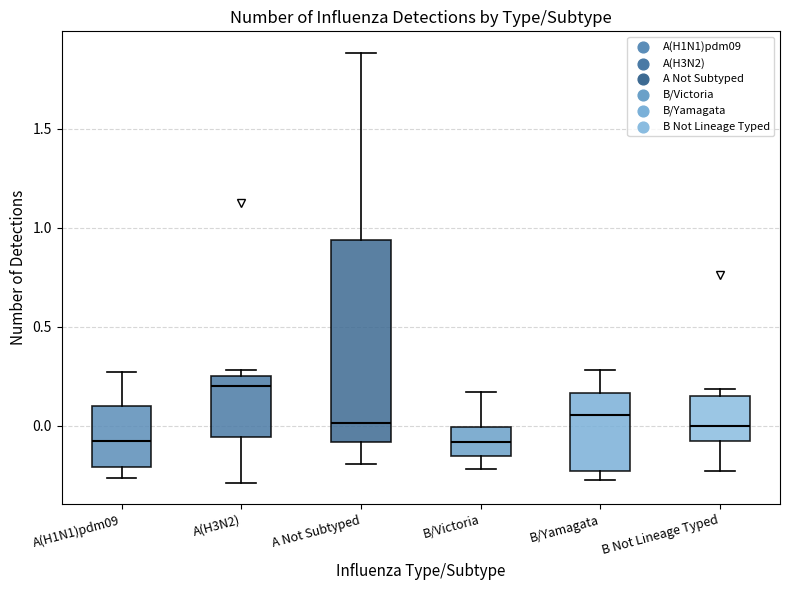

Where does the upper whisker of the box for A Not Subtyped end on the y-axis? The values are not printed on the chart, so give them approximately, as read against the axis.

1.90